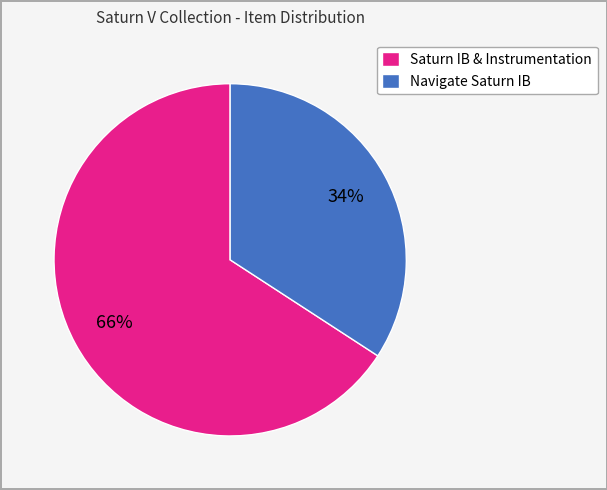

Which slice is the largest?

Saturn IB & Instrumentation